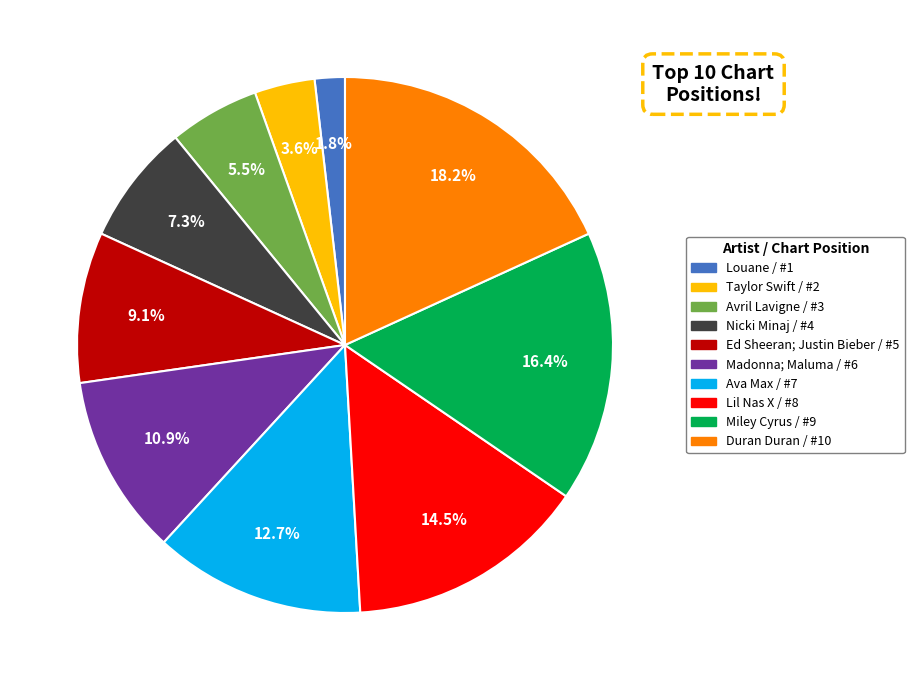

Does Nicki Minaj account for over 50% of the chart?

No